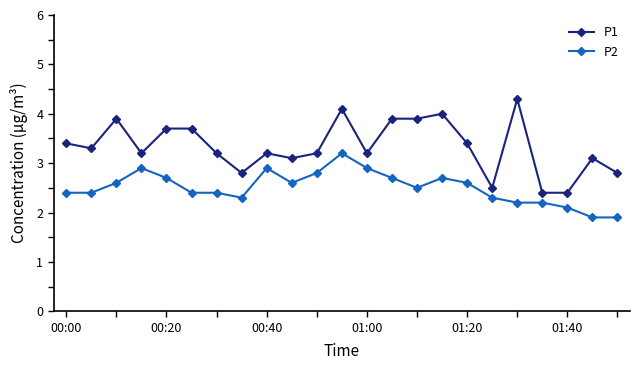

True or false: P1 and P2 intersect in this chart.

False